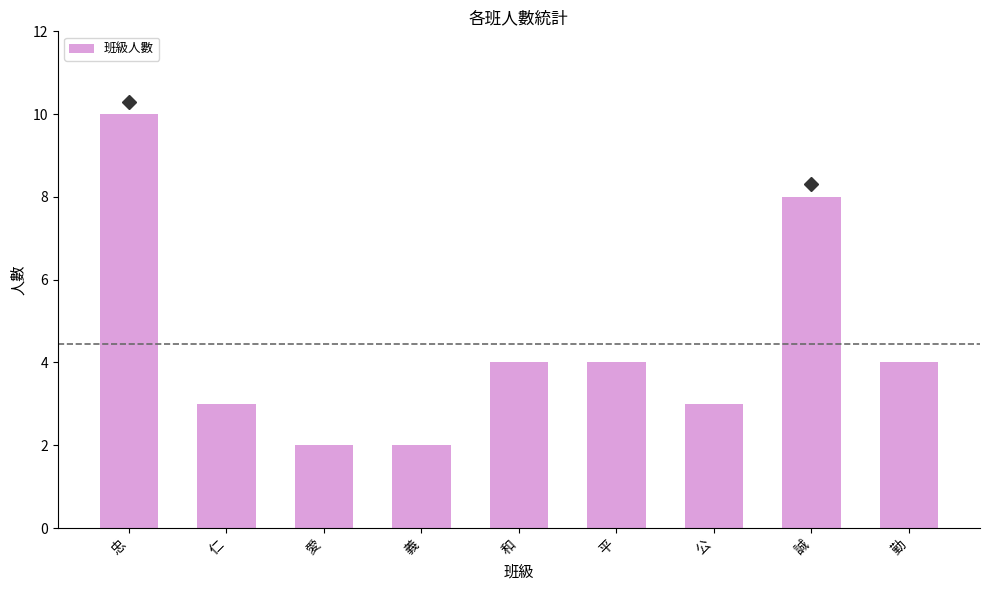

At which category does the chart reach its peak across all series?

忠